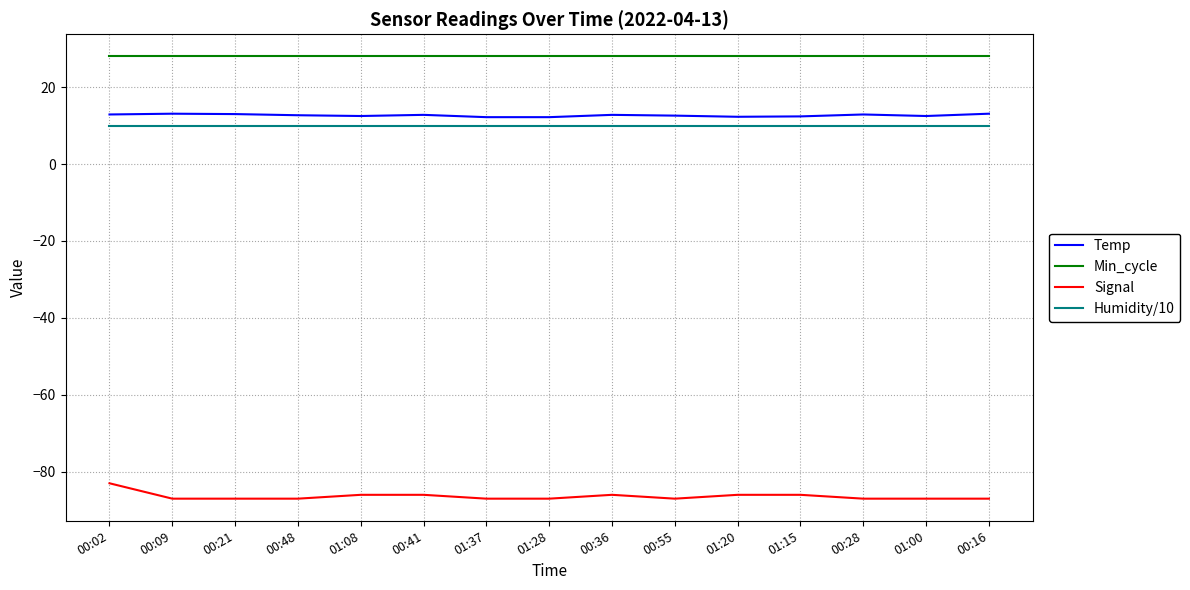

True or false: Min_cycle and Humidity/10 intersect in this chart.

False